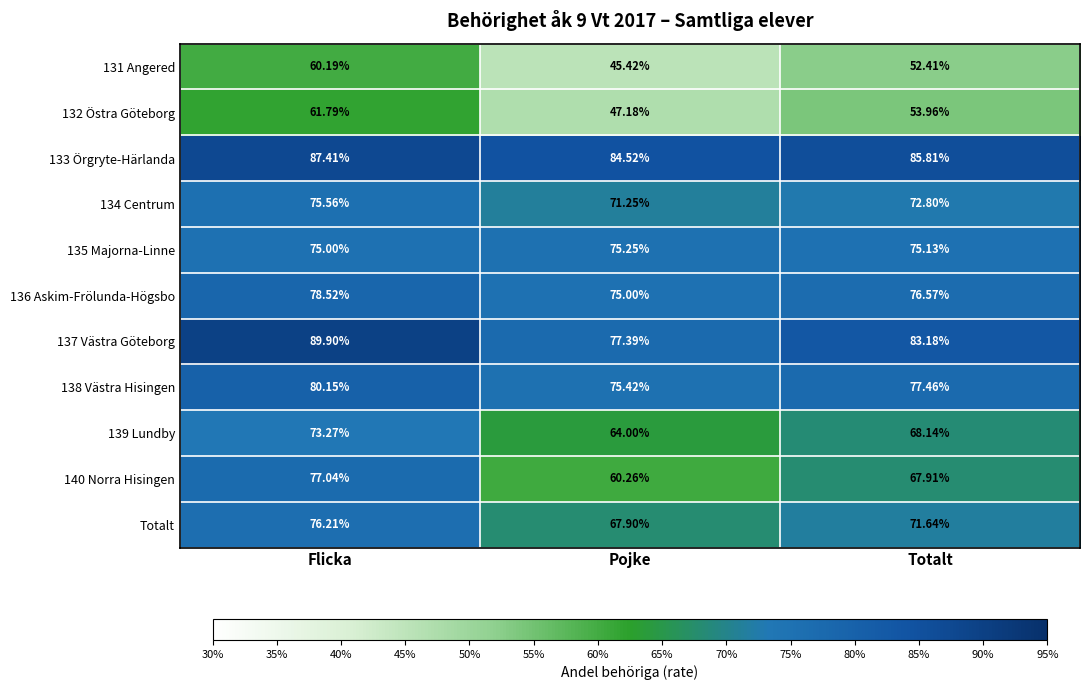

Which series has the largest range (max minus min)?

140 Norra Hisingen